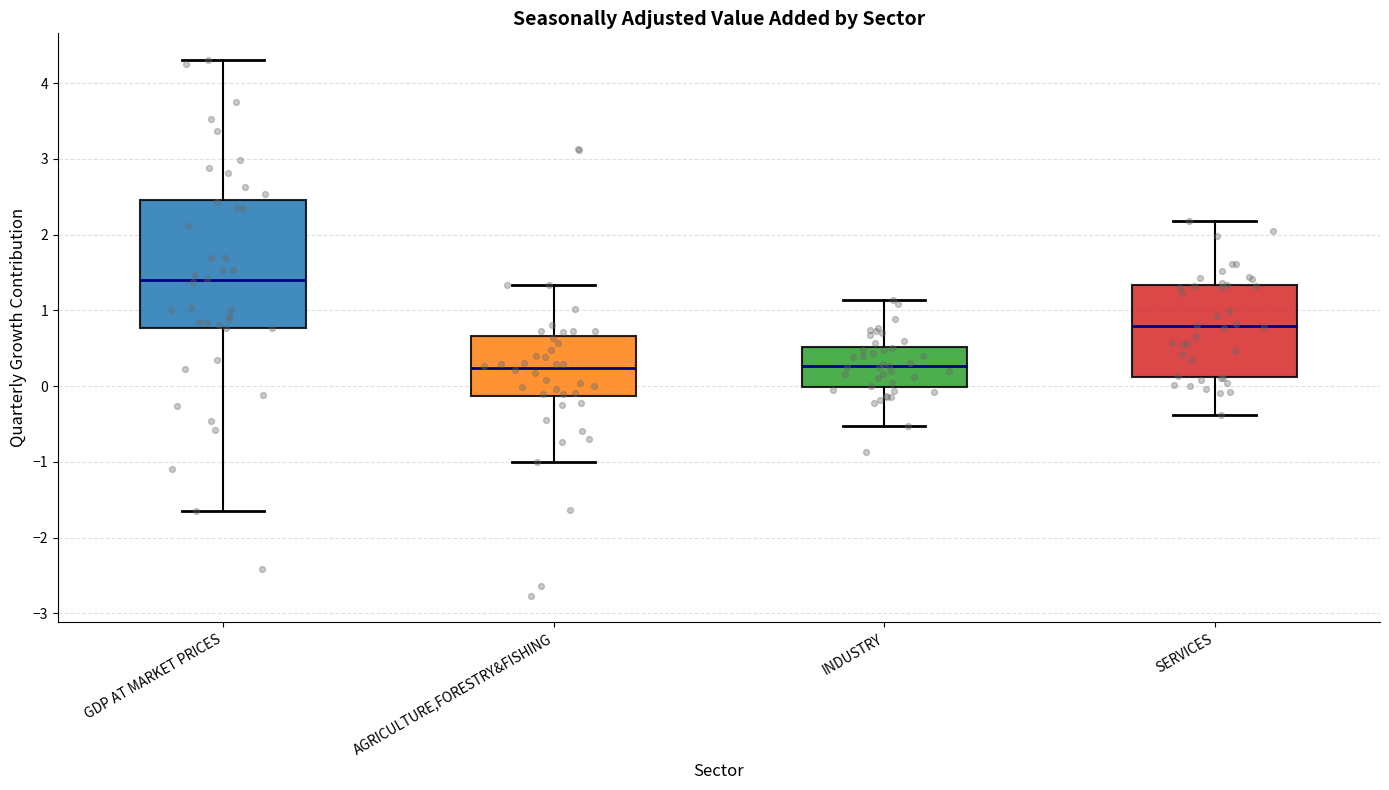

Reading left to right, transcribe this box plot: for each box, give where its median line is, the range the box spans, and where its two whiskers end, as read against the y-axis. The values are not printed on the chart, so give them approximately, as read against the axis.

GDP AT MARKET PRICES: median 1.4, box 0.8 to 2.5, whiskers -1.6 to 4.3
AGRICULTURE,FORESTRY&FISHING: median 0.2, box -0.1 to 0.7, whiskers -1.0 to 1.3
INDUSTRY: median 0.3, box 0.0 to 0.5, whiskers -0.5 to 1.1
SERVICES: median 0.8, box 0.1 to 1.3, whiskers -0.4 to 2.2